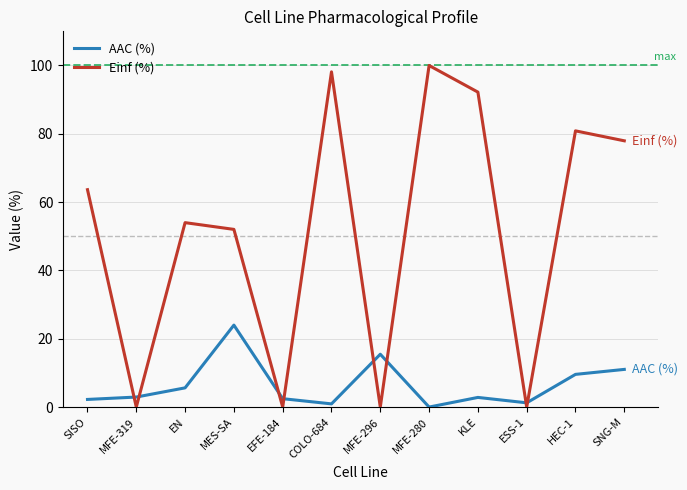

Is it true that Einf (%) equals 105.2 at SNG-M?

False